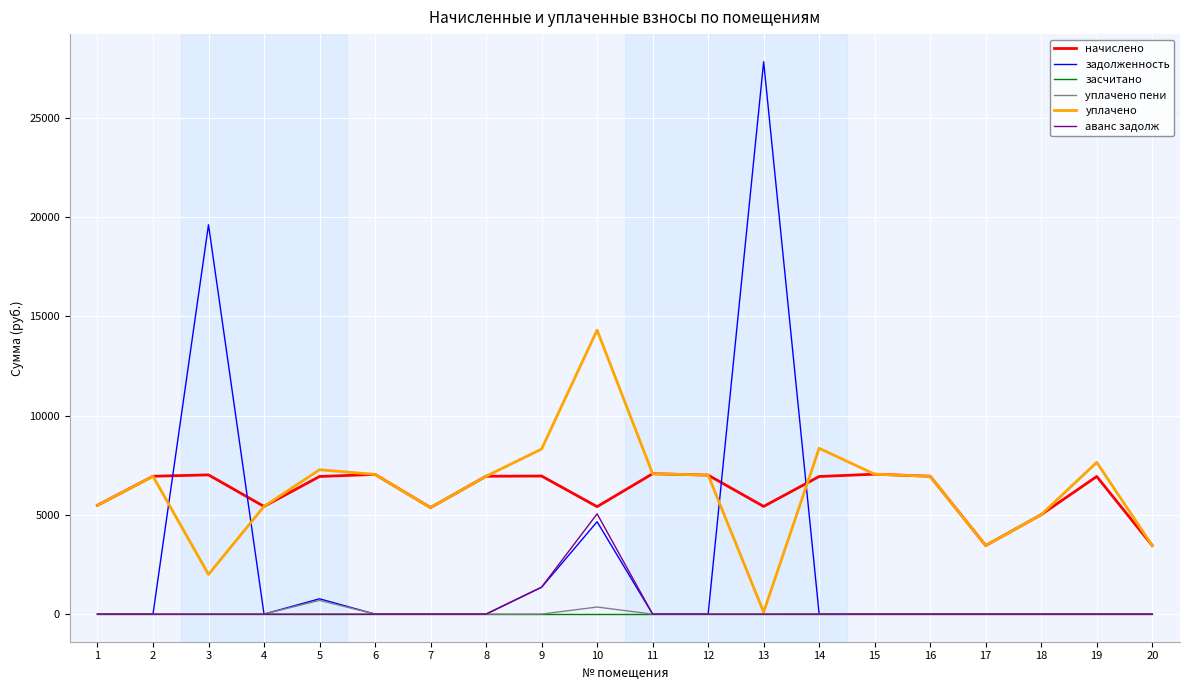

Which series has the widest spread of values?

задолженность